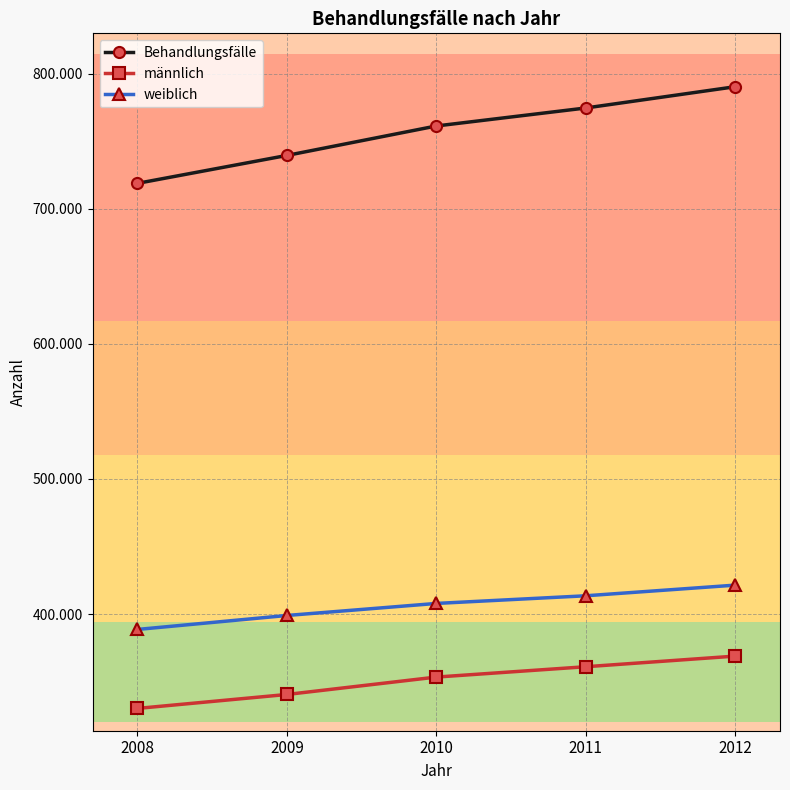

Rank the series at 2010 from lowest to highest value.

männlich, weiblich, Behandlungsfälle